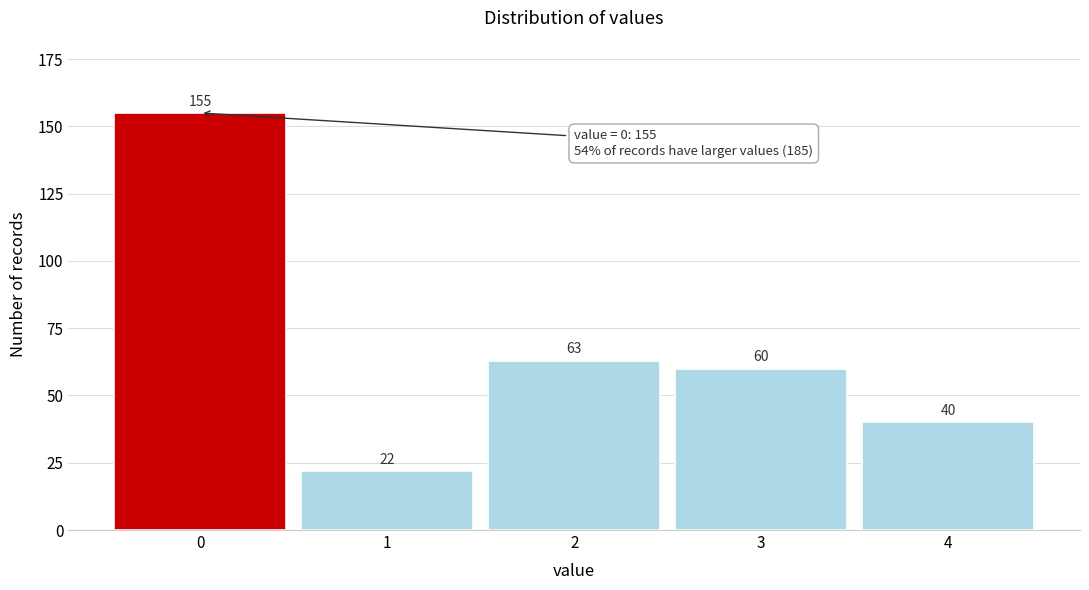

Reading right to left, list all the values displayed in this chart.

40	60	63	22	155